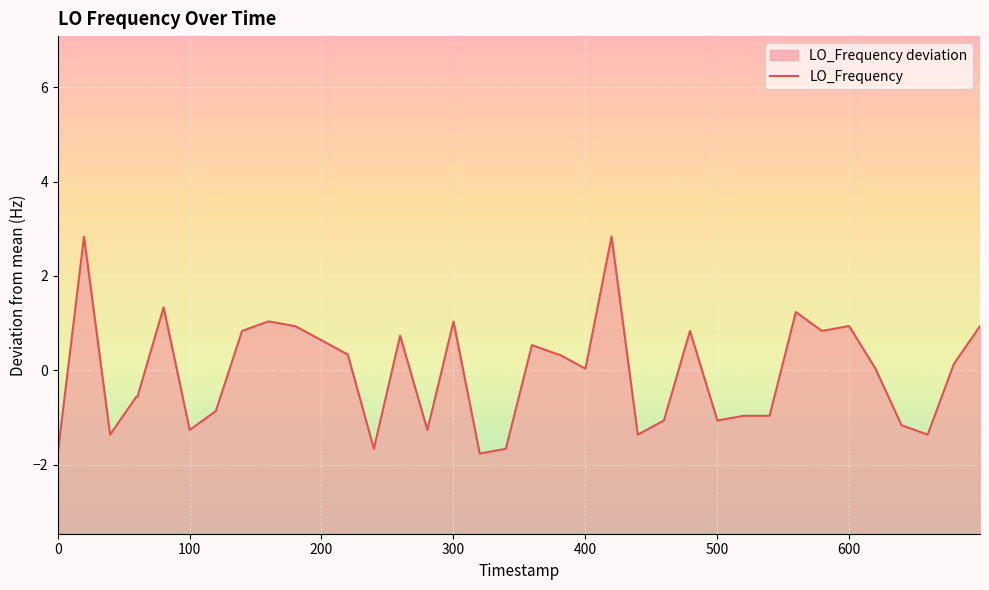

True or false: the data has more than 1 interior local peaks.

True